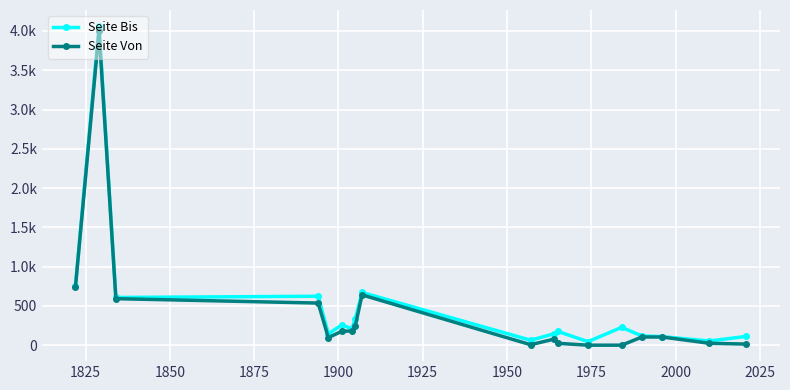

What are all the series names shown in the legend?

Seite Bis, Seite Von